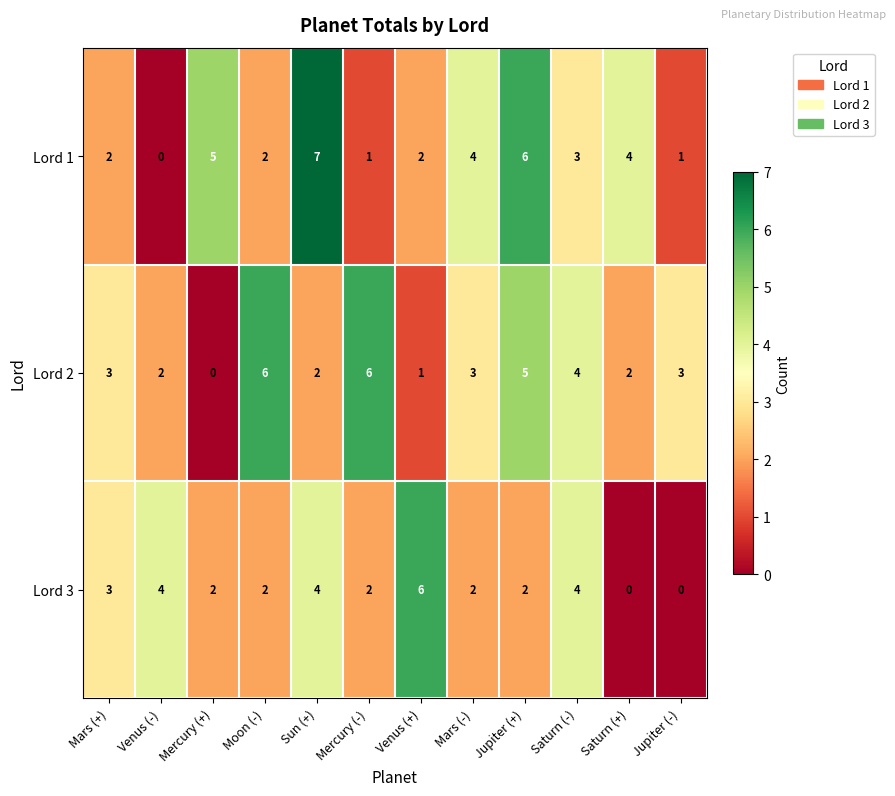

At Sun (+), list the series in order from largest to smallest.

Lord 1, Lord 3, Lord 2